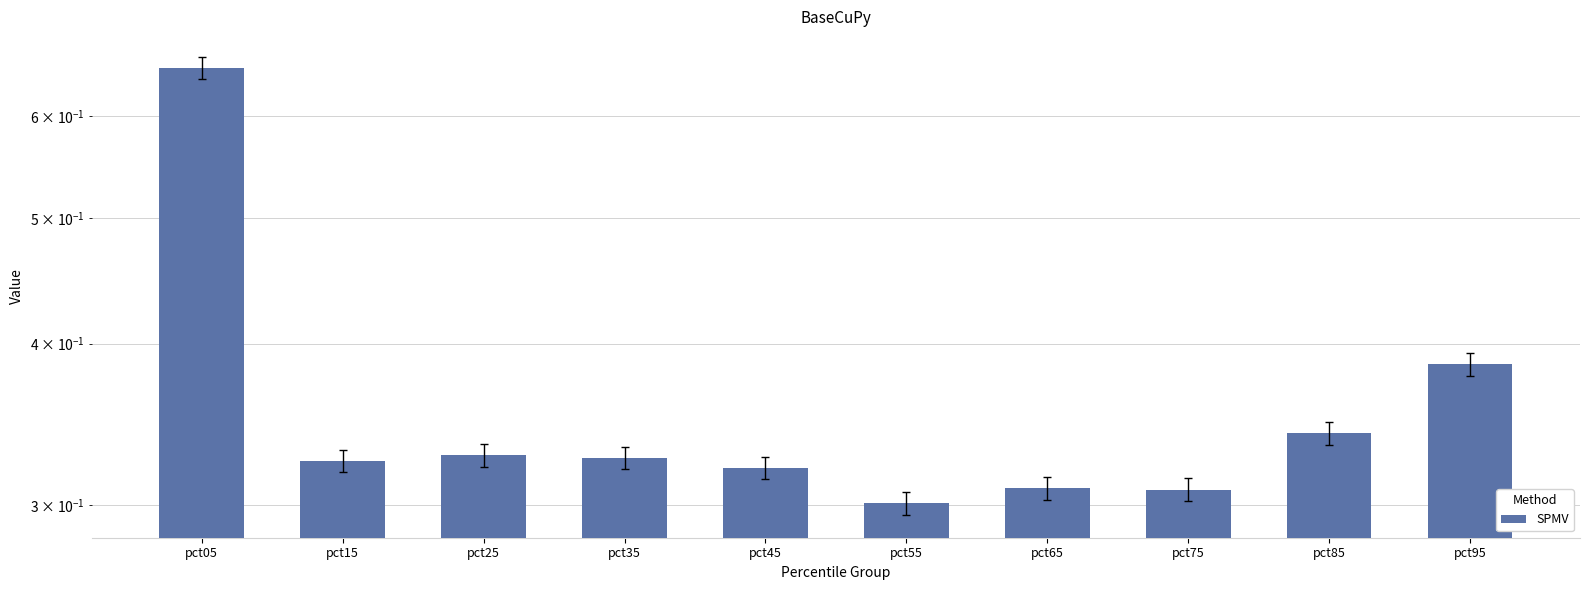

Does the chart contain stacked bars?

No